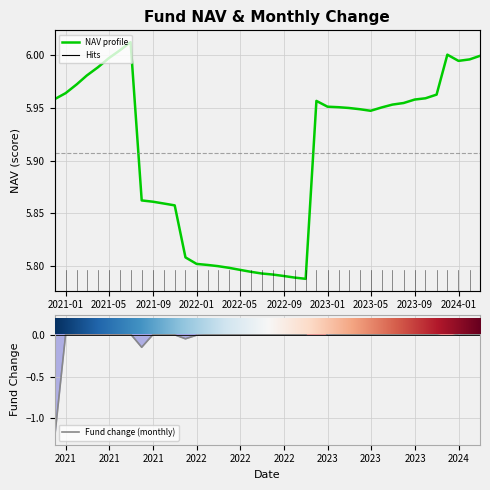

What is the label of the 28th point from the right?

12